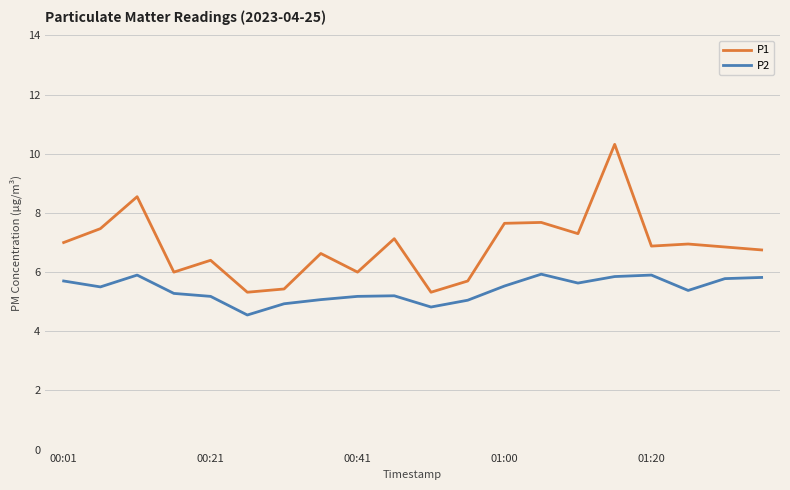

Which series has the largest total across all categories?

P1